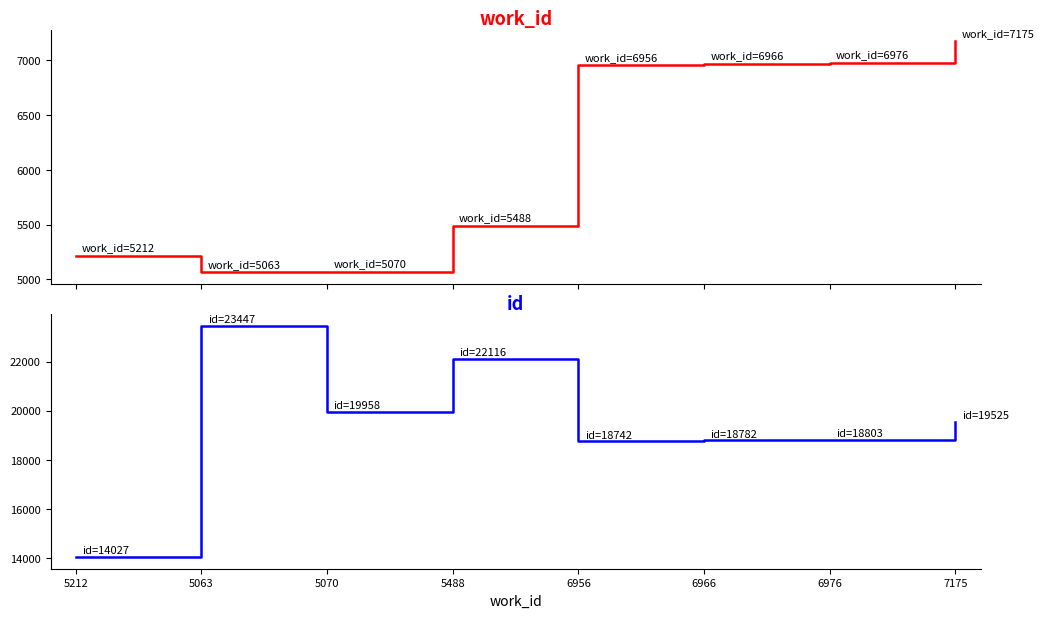

How many lines are shown in the chart?

2